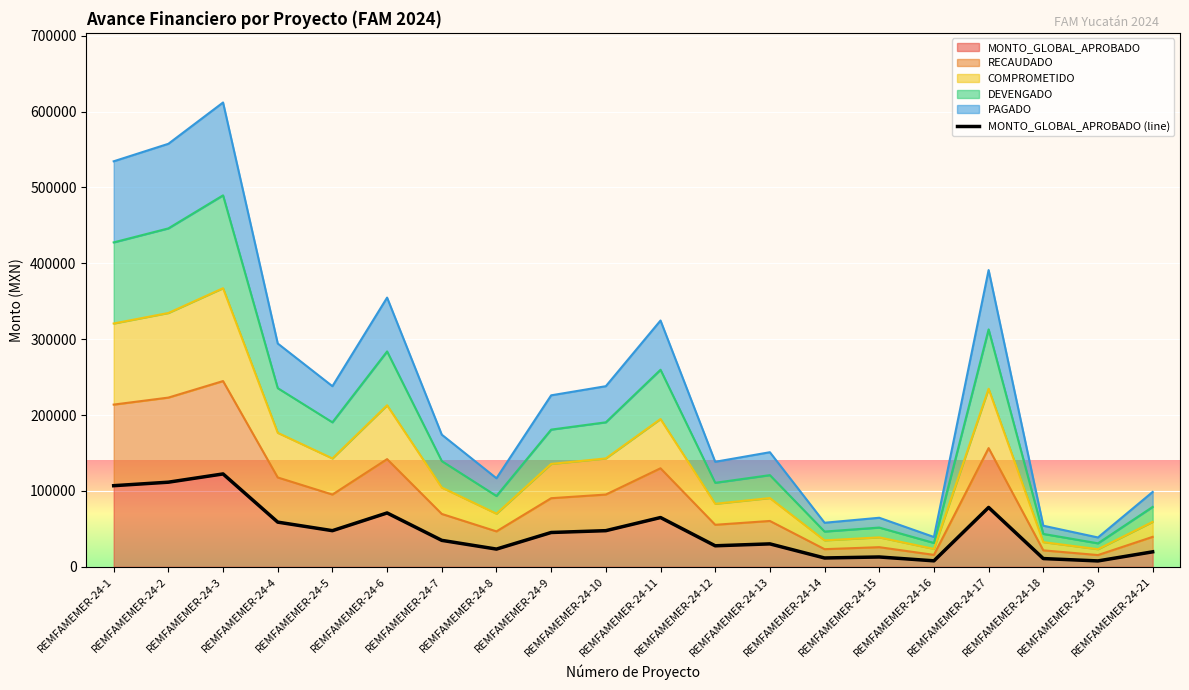

How many points are lower than both their immediate neighbors (excluding endpoints)?

6